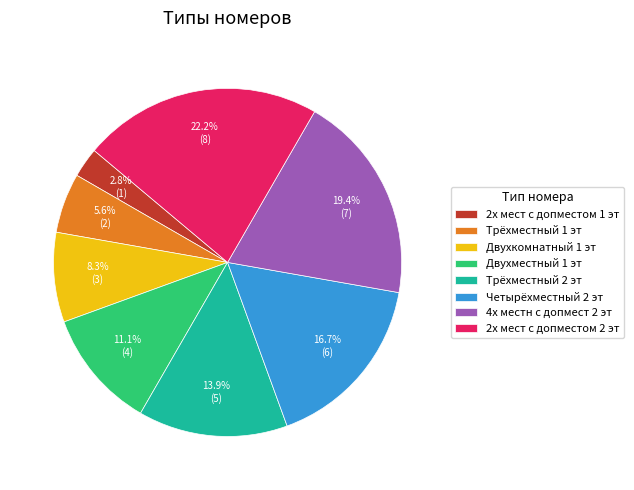

Does any single category account for the majority?

No